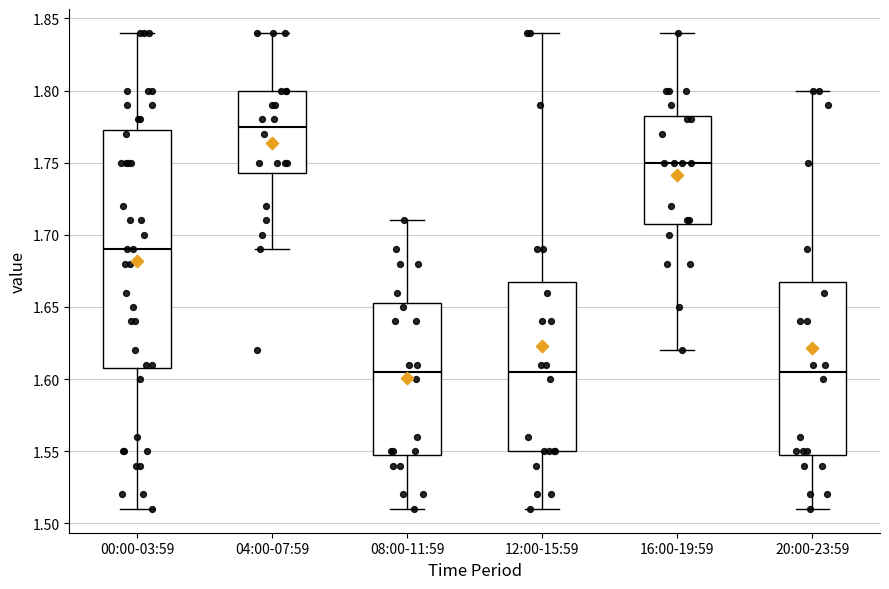

Where does the median line of the box for 20:00-23:59 sit on the y-axis? The values are not printed on the chart, so give them approximately, as read against the axis.

1.605